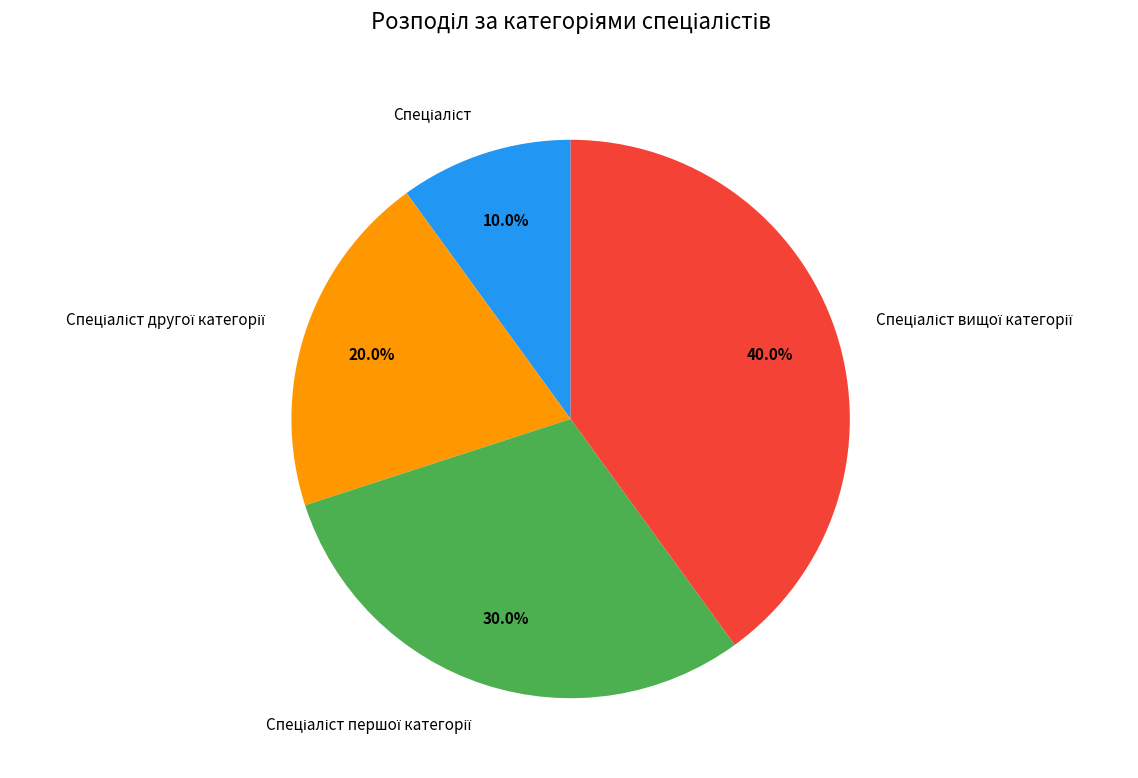

Does any single category account for the majority?

No